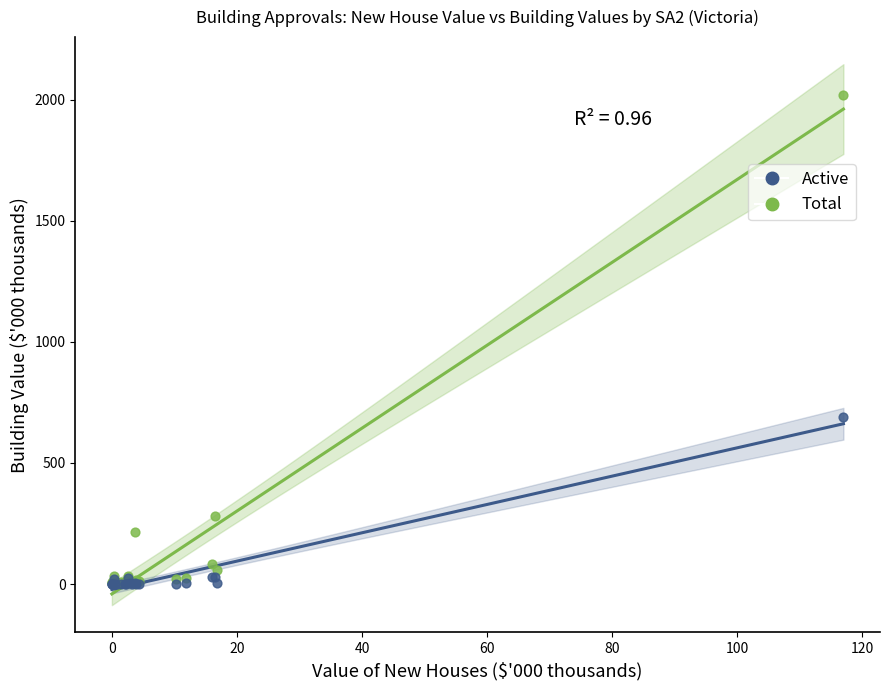

Across all series, what Y value is closest to 1010?

690.1